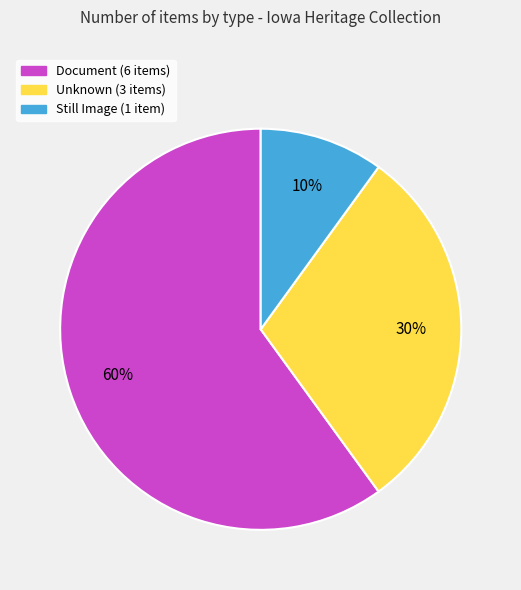

True or false: Still Image (1 item) accounts for 10% of the total.

True